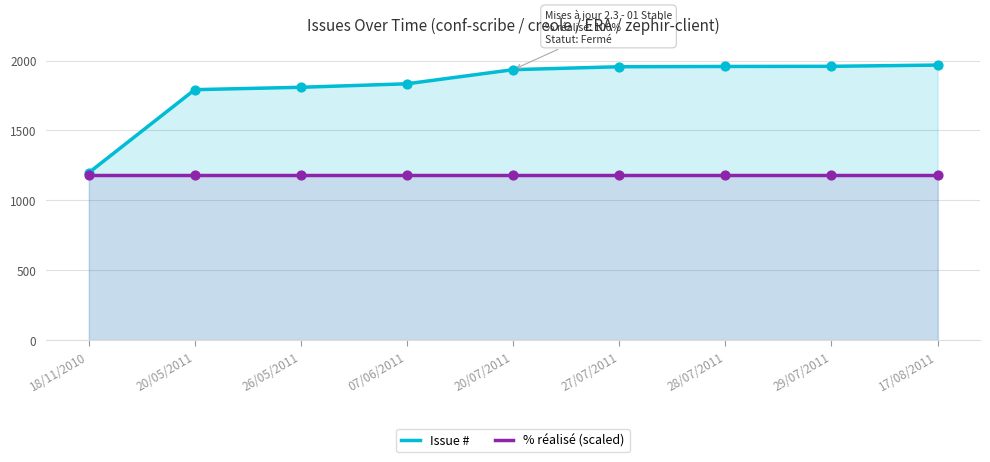

Which series reaches the maximum Y coordinate?

Issue #